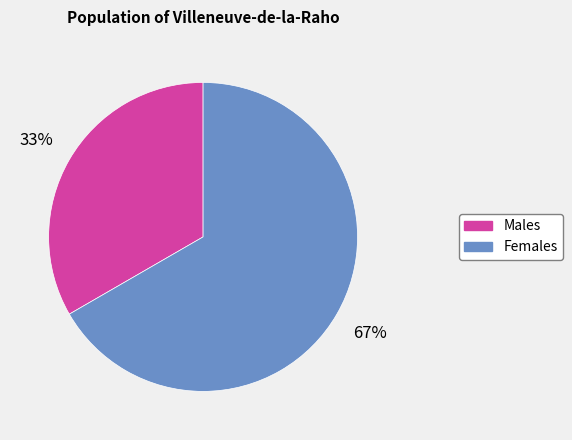

To the nearest percent, what is the average slice percentage?

50%